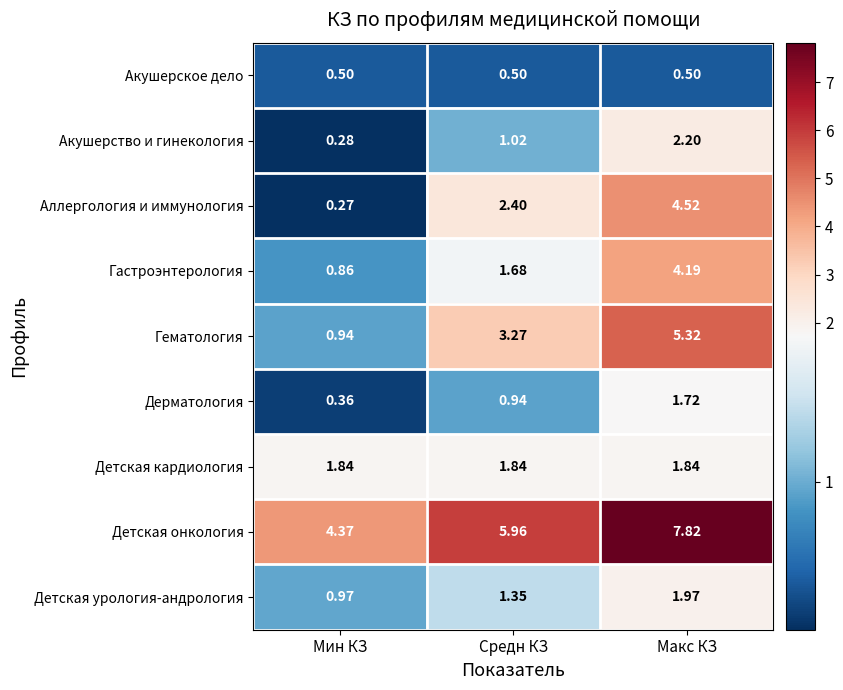

Which series has the largest total across all categories?

Детская онкология